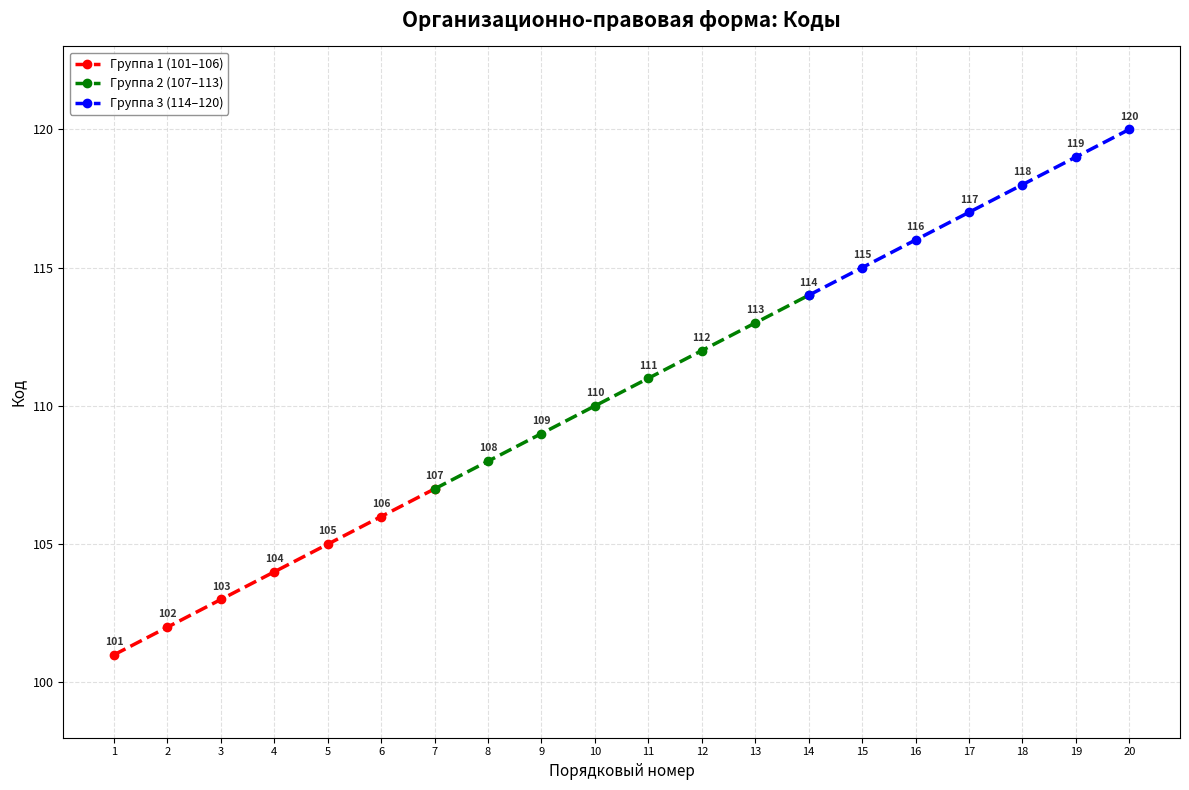

True or false: the data shows 25 at 103.

False